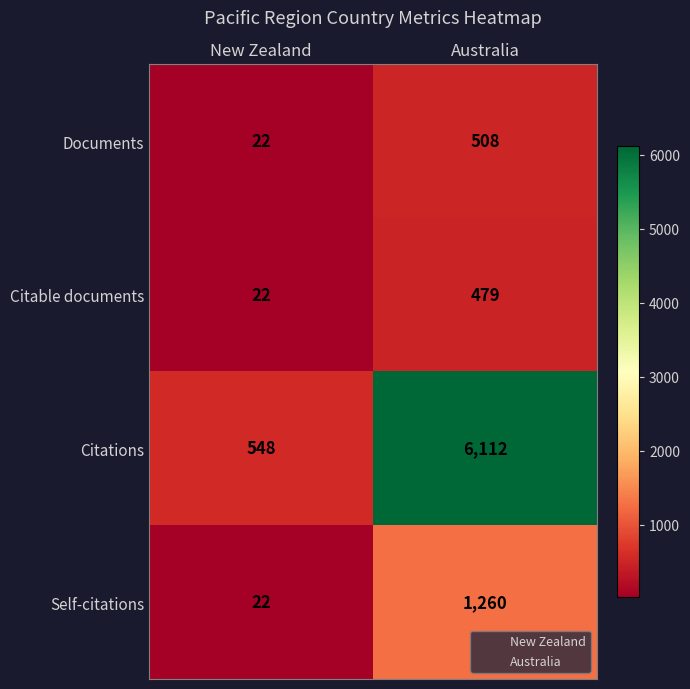

What is the sum of the Documents values at Australia and New Zealand?

530